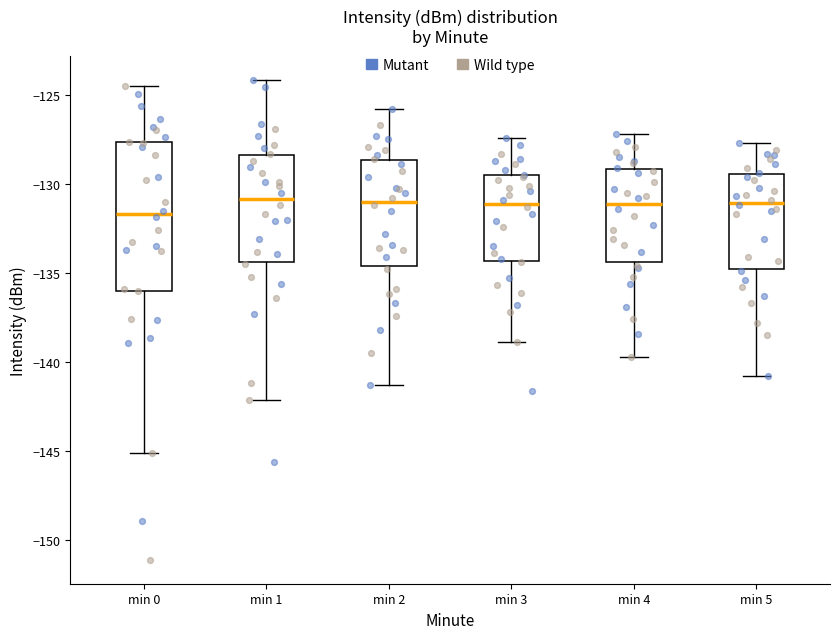

Where is the lower edge of the box for min 0 on the y-axis? The values are not printed on the chart, so give them approximately, as read against the axis.

-136.0